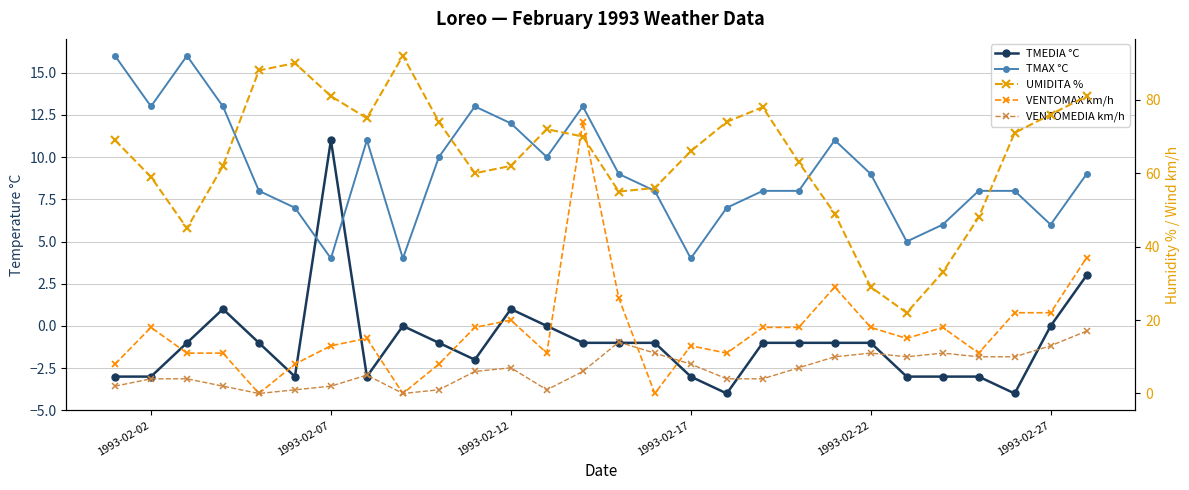

Which series has the largest range (max minus min)?

VENTOMAX km/h